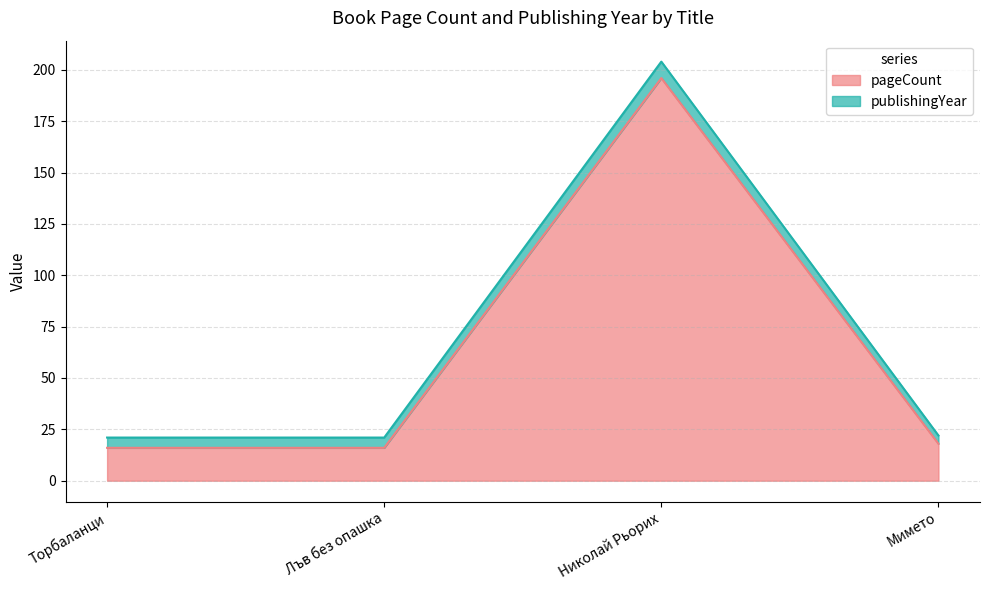

What is the value of the 4th point from the left?

18